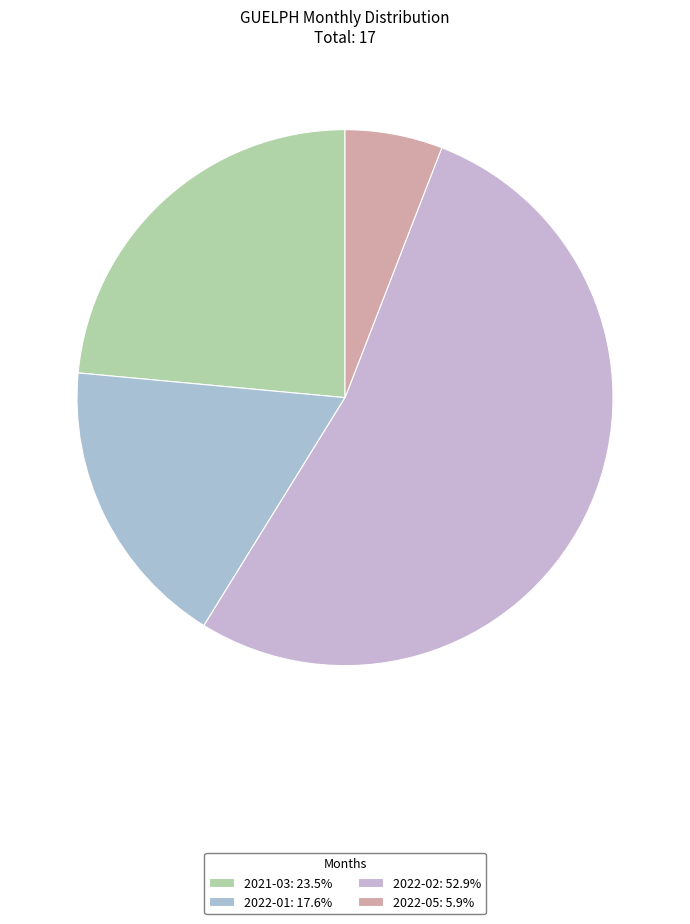

To the nearest percent, what is the difference between the largest and smallest slice percentages?

47%